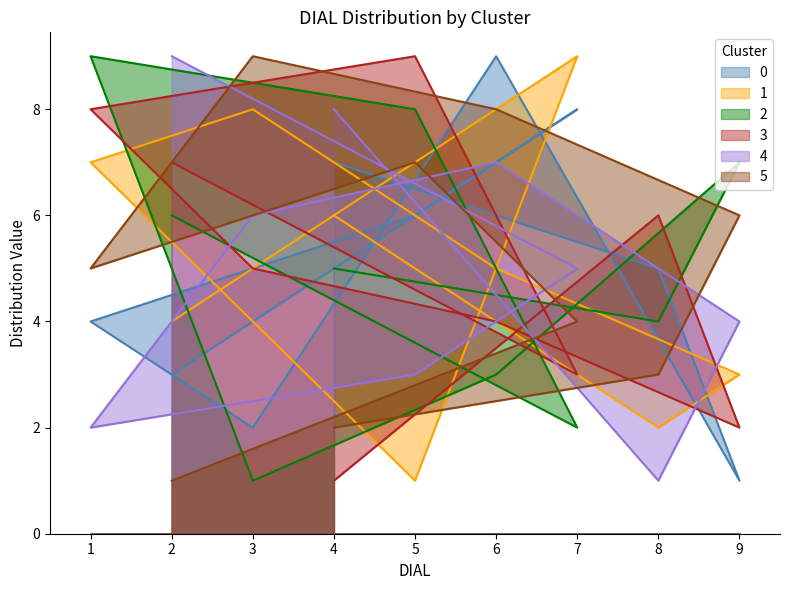

At which category is the sum across all series the highest?

6